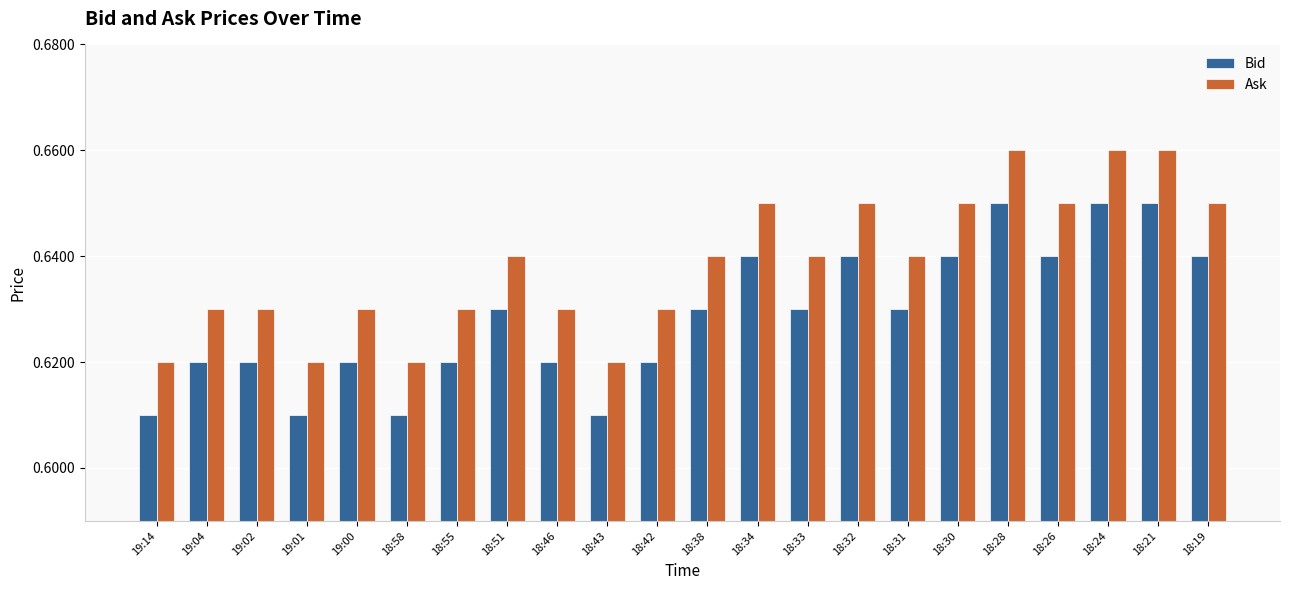

How many Bid values are between 0 and 1?

22